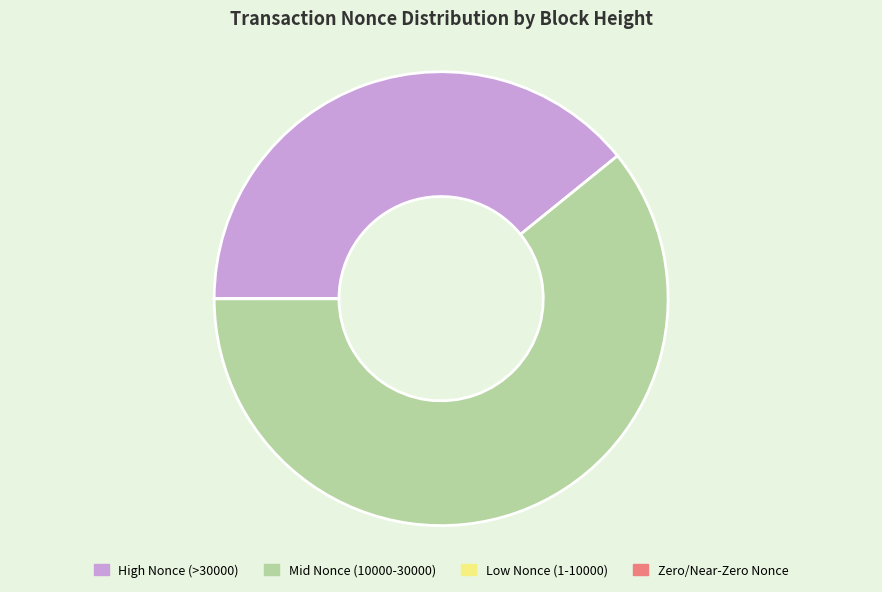

The High Nonce (>30000) slice represents 46% of the pie. True or false?

False